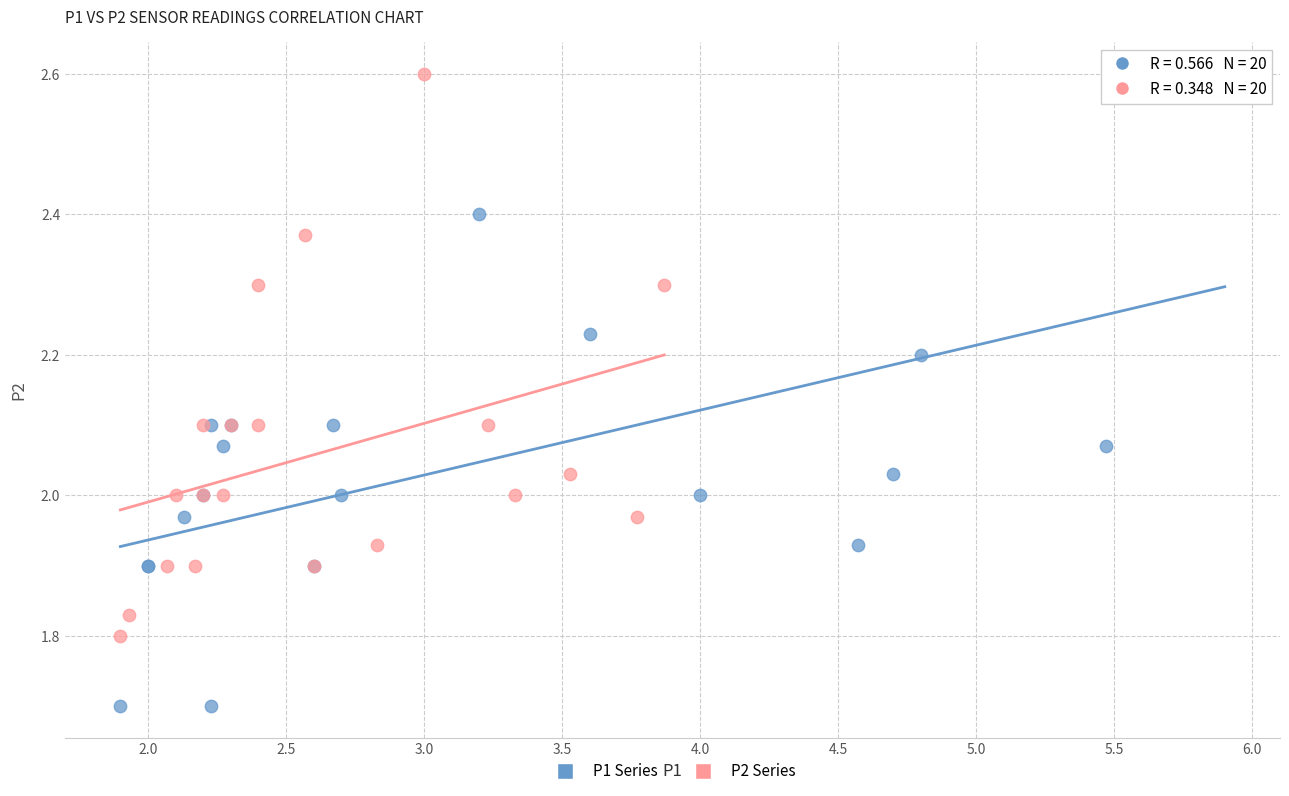

Which series has the widest spread of Y values?

P1 Series